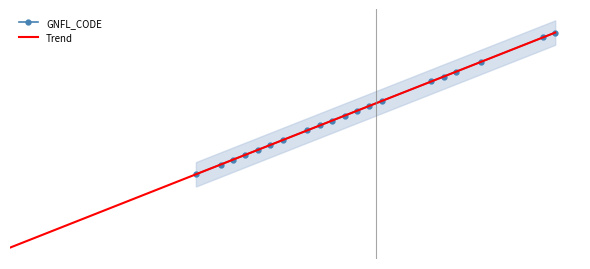

Between 211 and 203, which is larger?

211